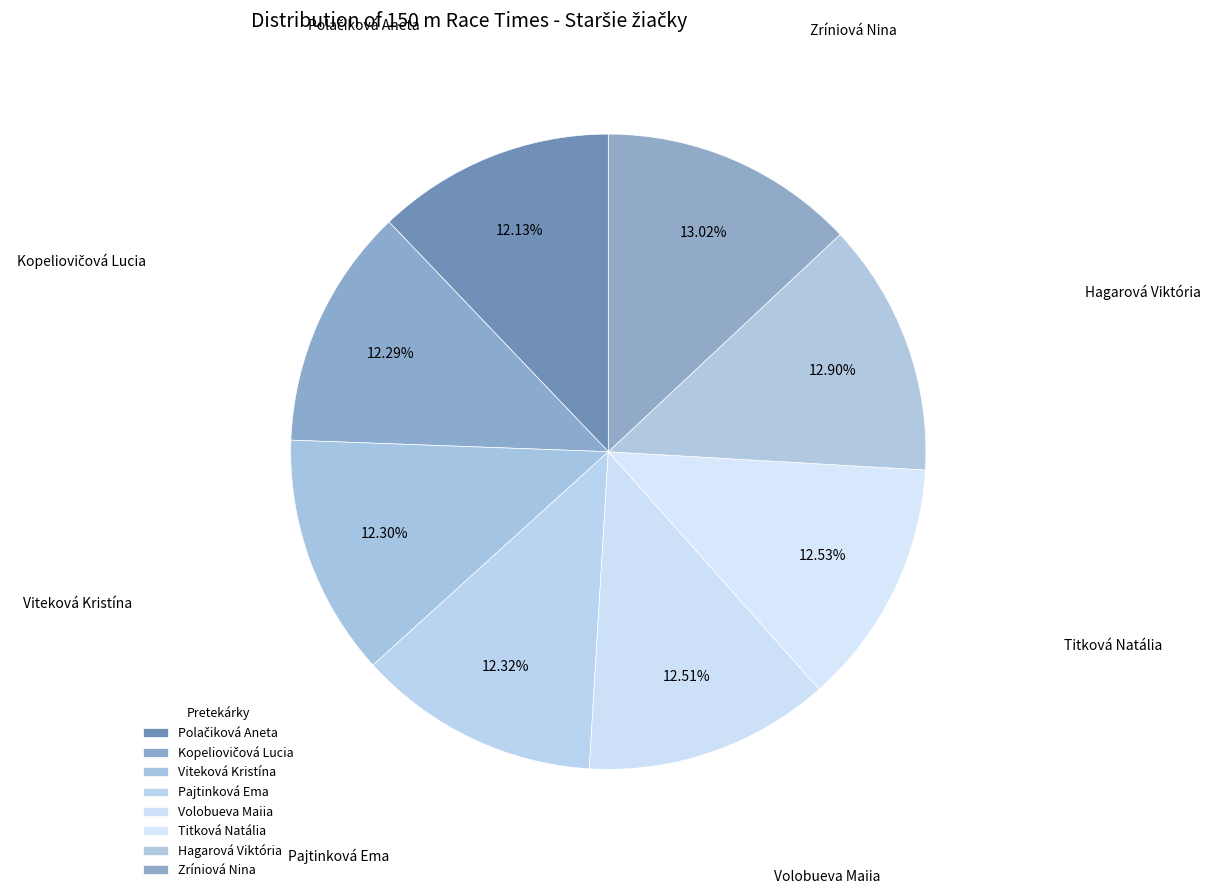

To the nearest percent, what percentage of the pie is Viteková Kristína?

12%